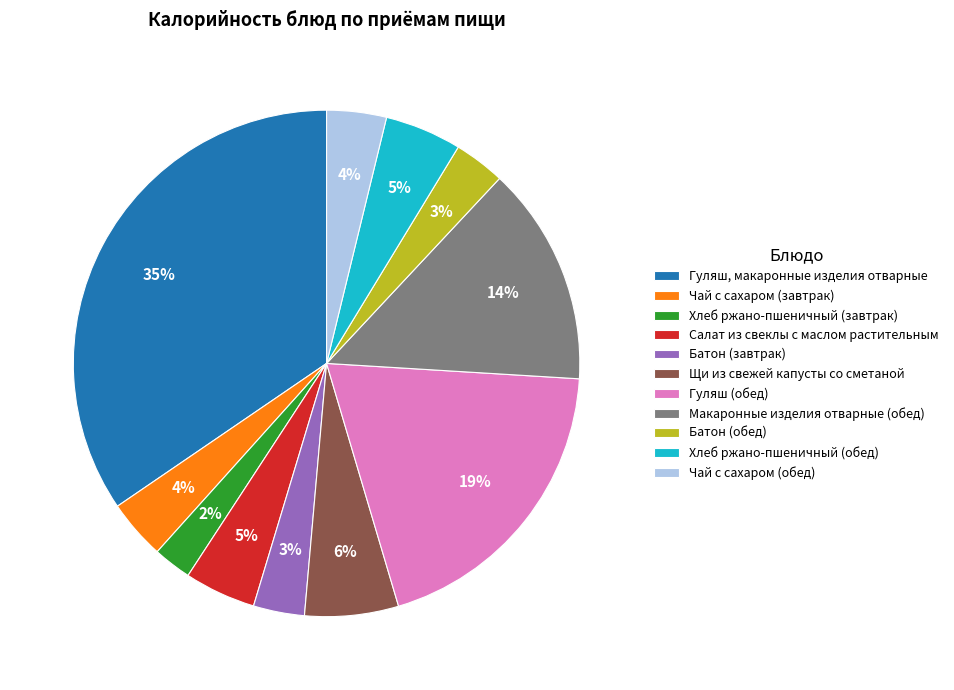

How many segments does this pie chart have?

11